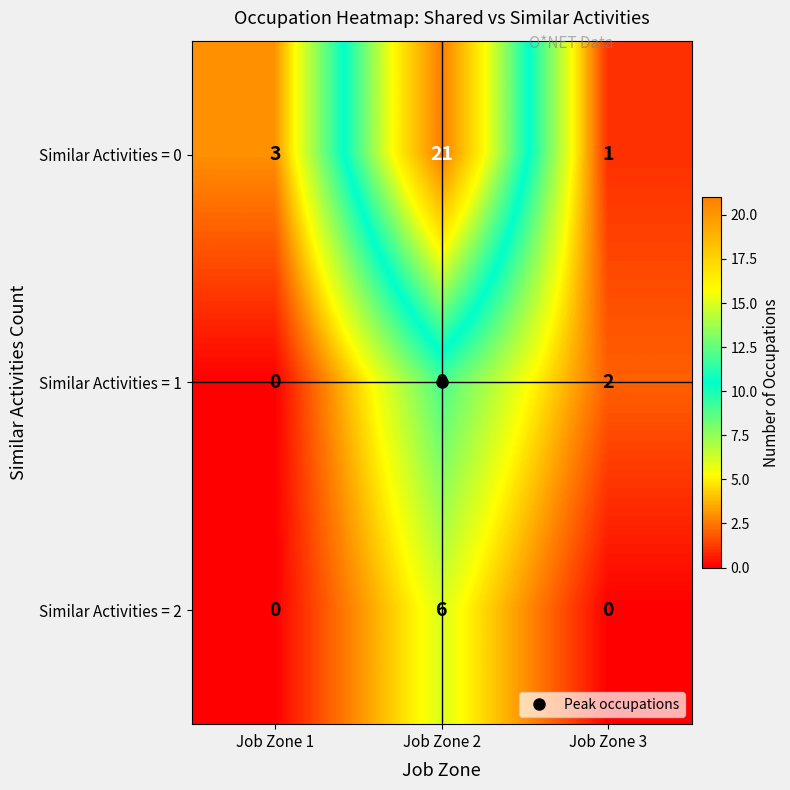

Which series has the largest total across all categories?

Similar Activities = 0